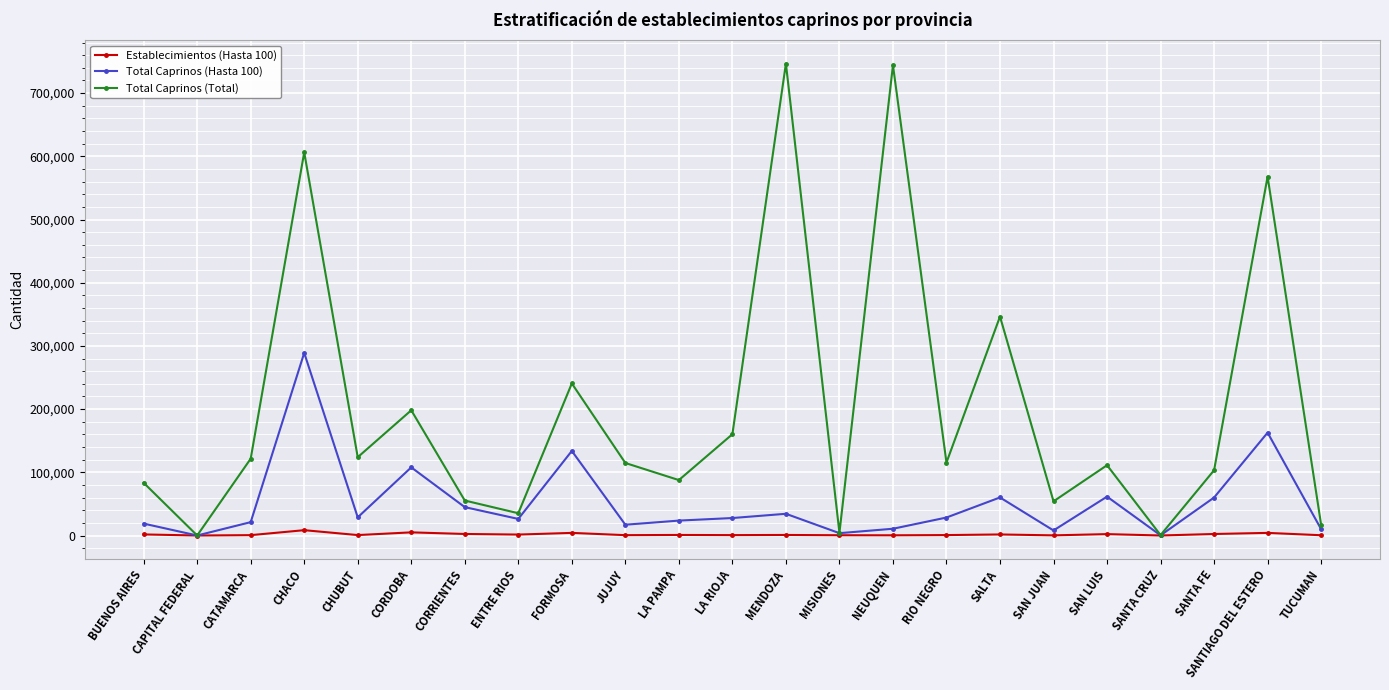

What is the difference between the maximum and minimum values in the Establecimientos (Hasta 100) series?

8429